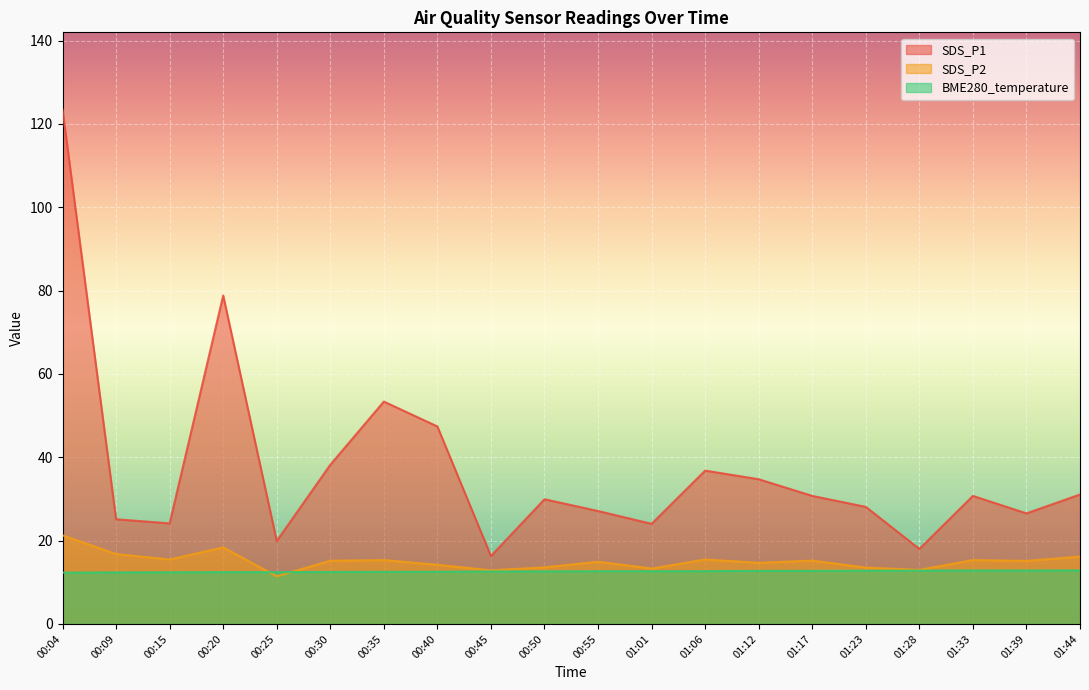

Is the value of BME280_temperature at 00:45 greater than the value of SDS_P2 at 01:12?

No